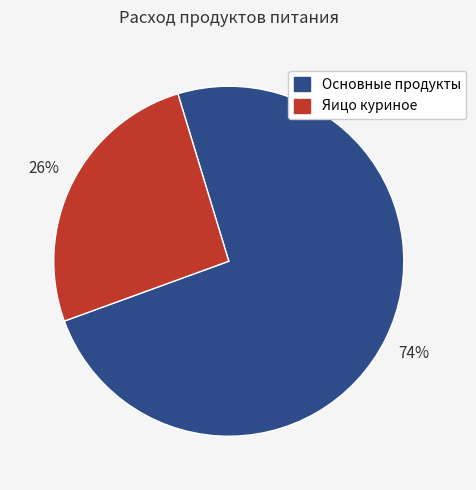

Combined, do Яицо куриное and Основные продукты account for over 50%?

Yes